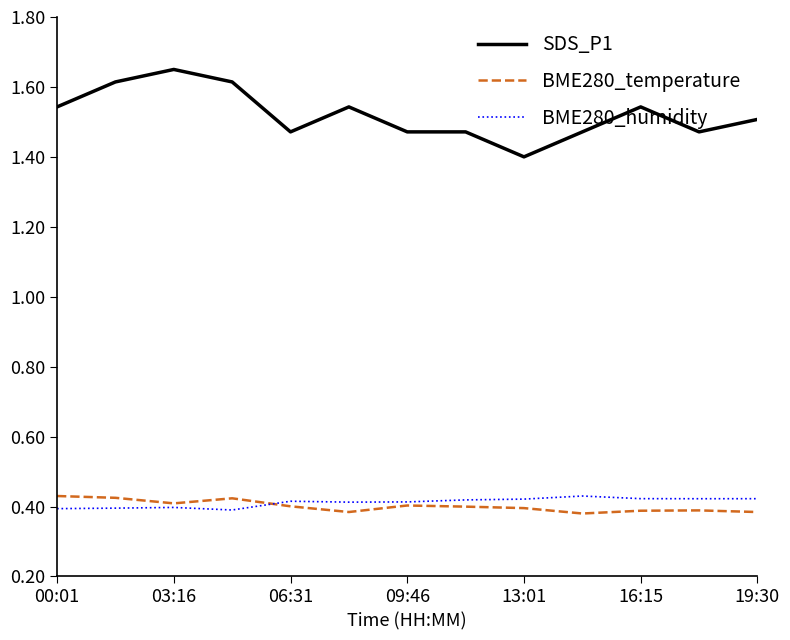

Which series has the largest total across all categories?

SDS_P1